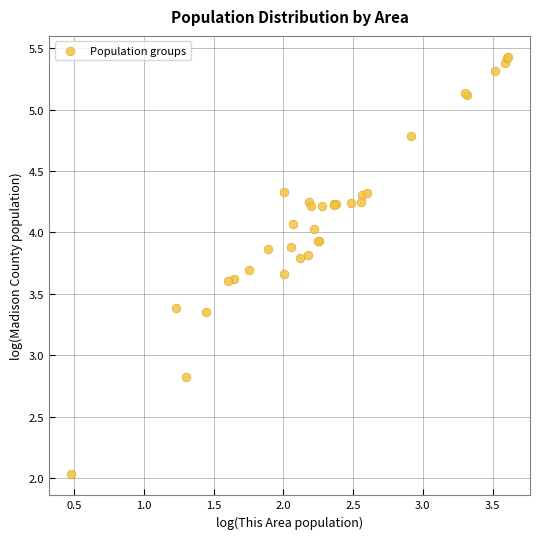

What Y value in the scatter plot is closest to 3?

2.8